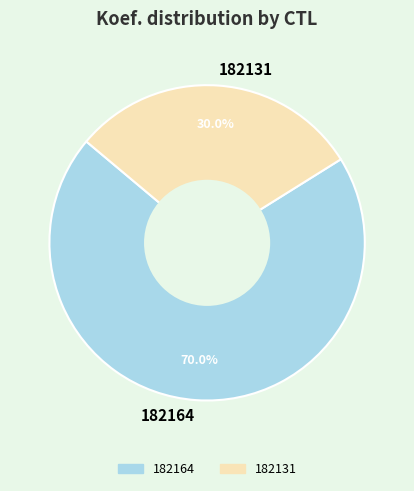

Which slice is the smallest?

182131